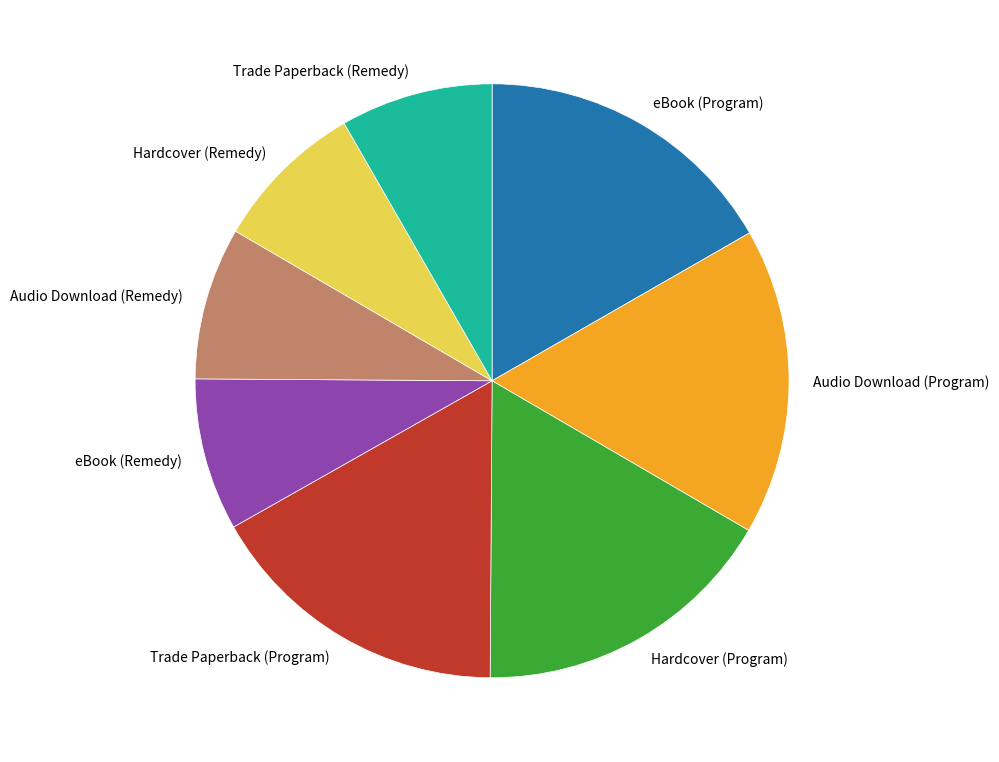

Between Audio Download (Remedy) and Audio Download (Program), which is larger?

Audio Download (Program)